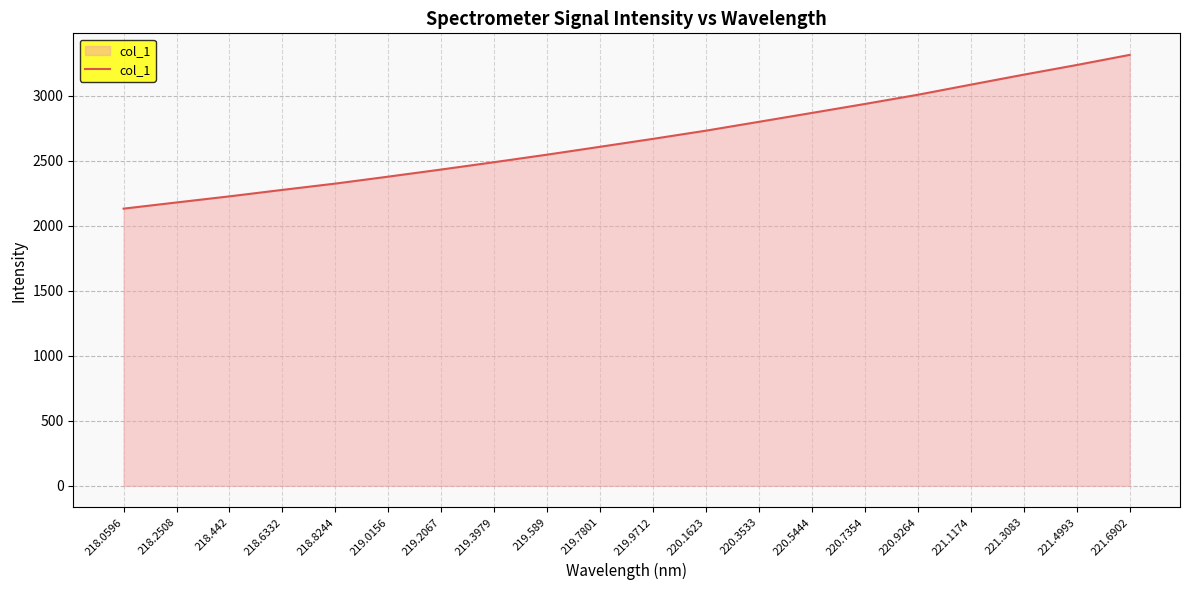

True or false: the data has more than 0 interior local peaks.

False